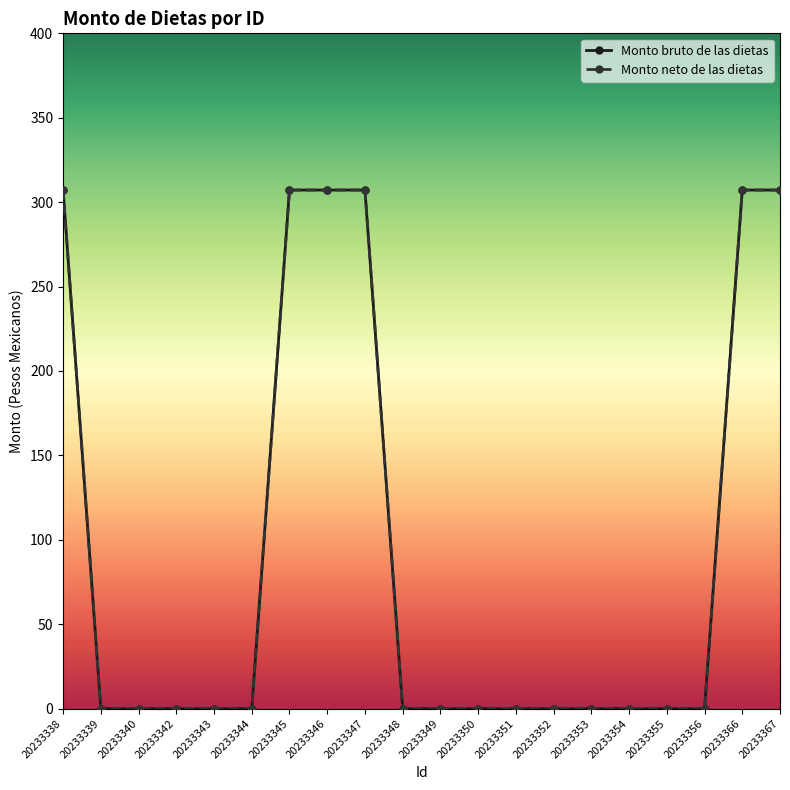

What is the difference between the maximum and minimum values in the Monto bruto de las dietas series?

307.2